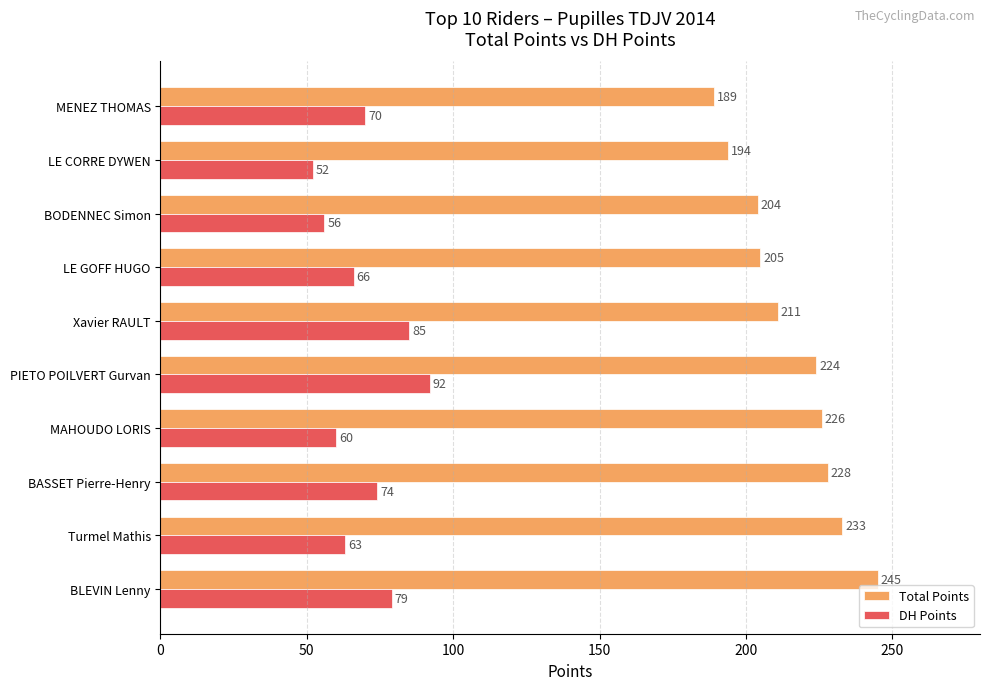

The DH Points series shows 124 at PIETO POILVERT Gurvan. True or false?

False